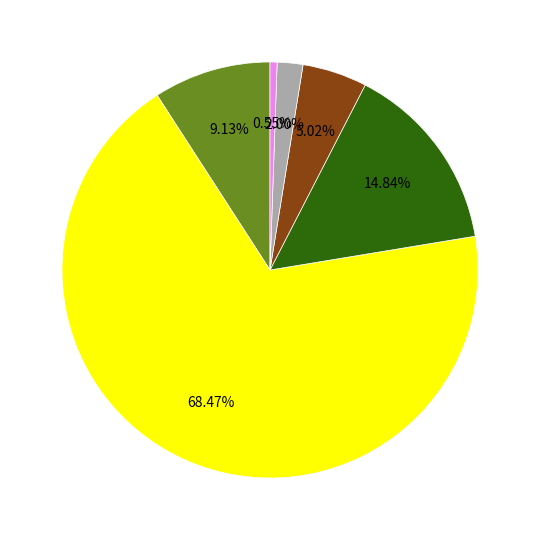

Does any single category account for the majority?

Yes